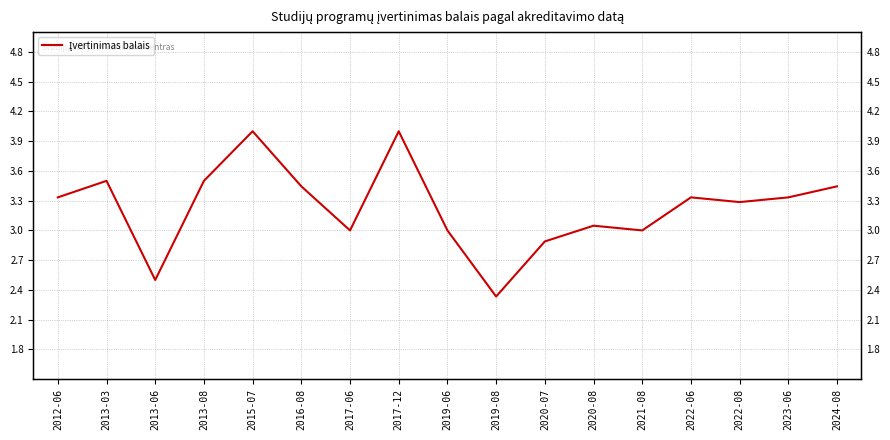

At which category does the data reach its first local valley?

2013-06